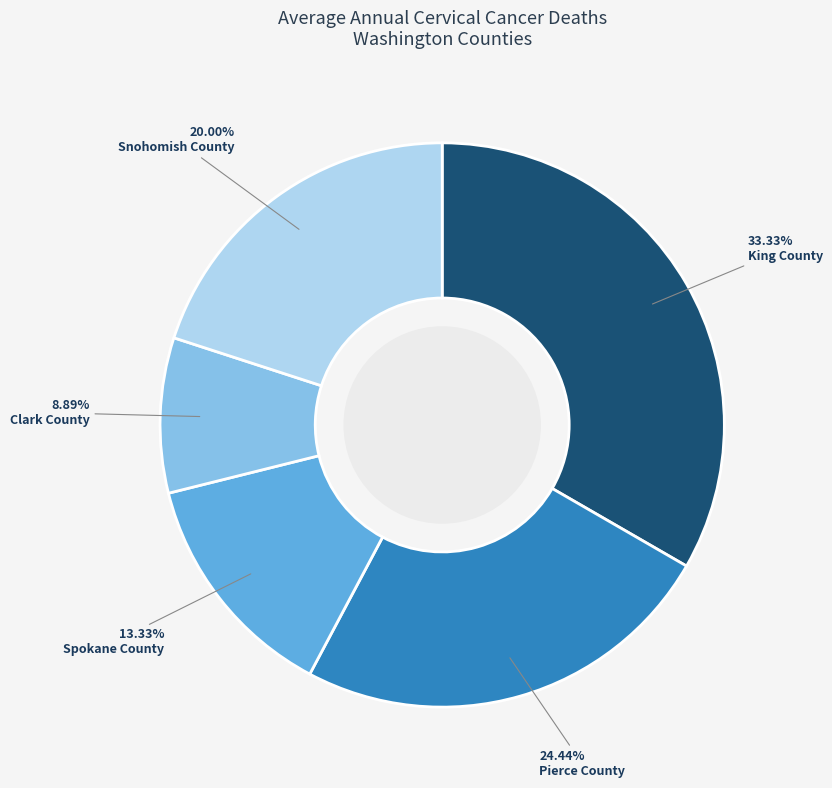

Is there any slice that represents more than half of the pie?

No